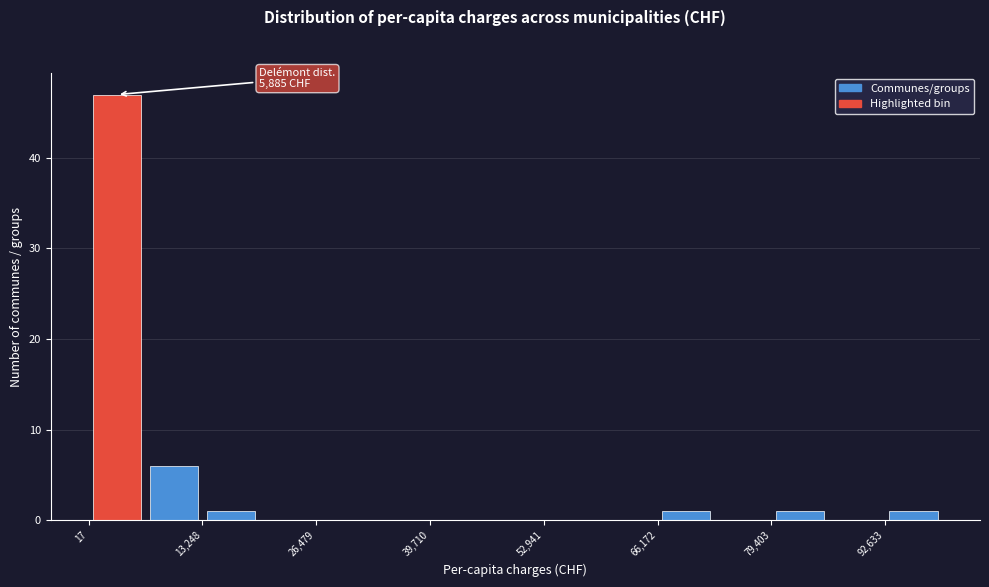

Read against the x-axis, roughly where is the centre of the tallest bar?

4000